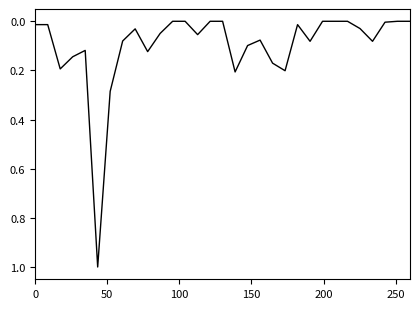

What is the greatest value displayed?

1.0